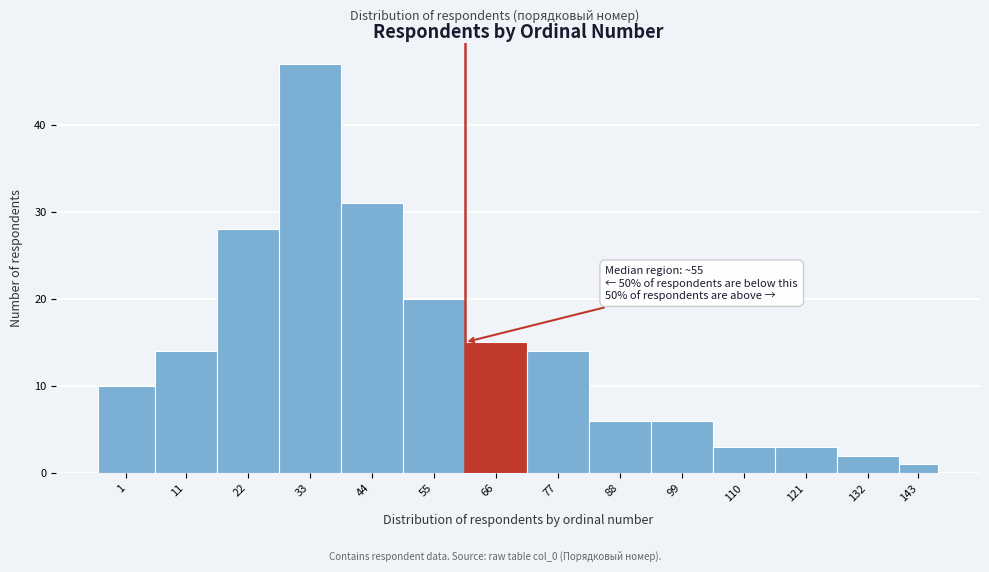

Reading left to right, transcribe all the data shown in this chart.

1=10	11=14	22=28	33=47	44=31	55=20	66=15	77=14	88=6	99=6	110=3	121=3	132=2	143=1